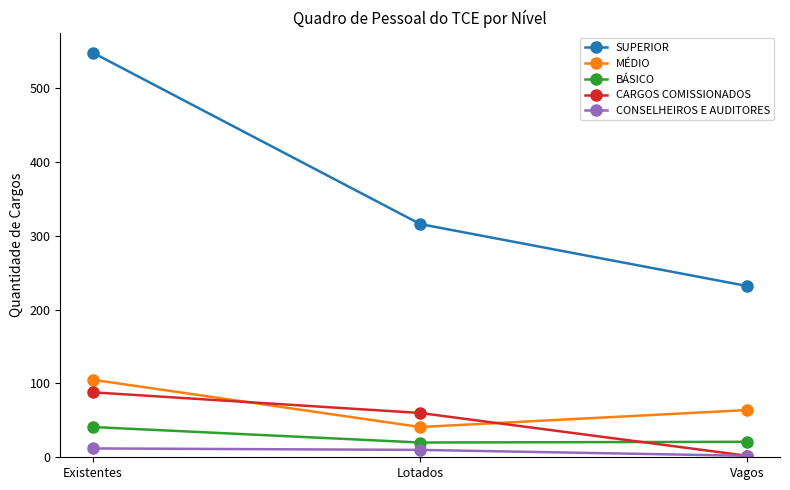

At which label does SUPERIOR first exceed 316?

Existentes